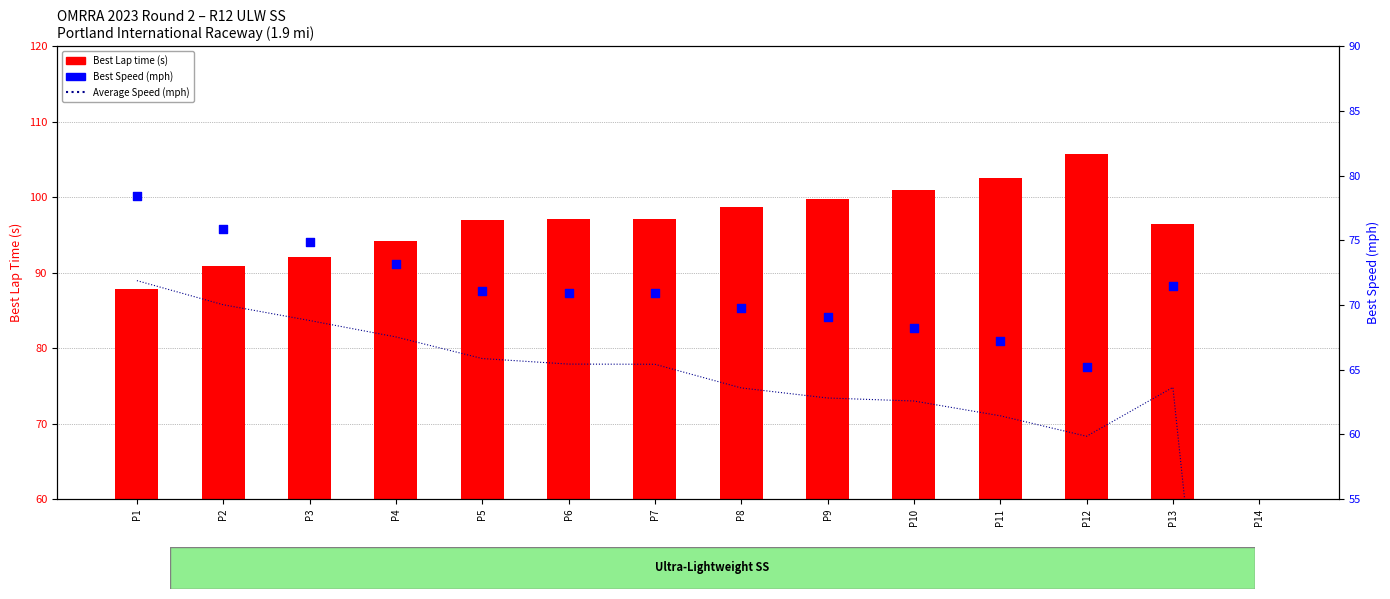

At how many categories does at least one series exceed 83?

13